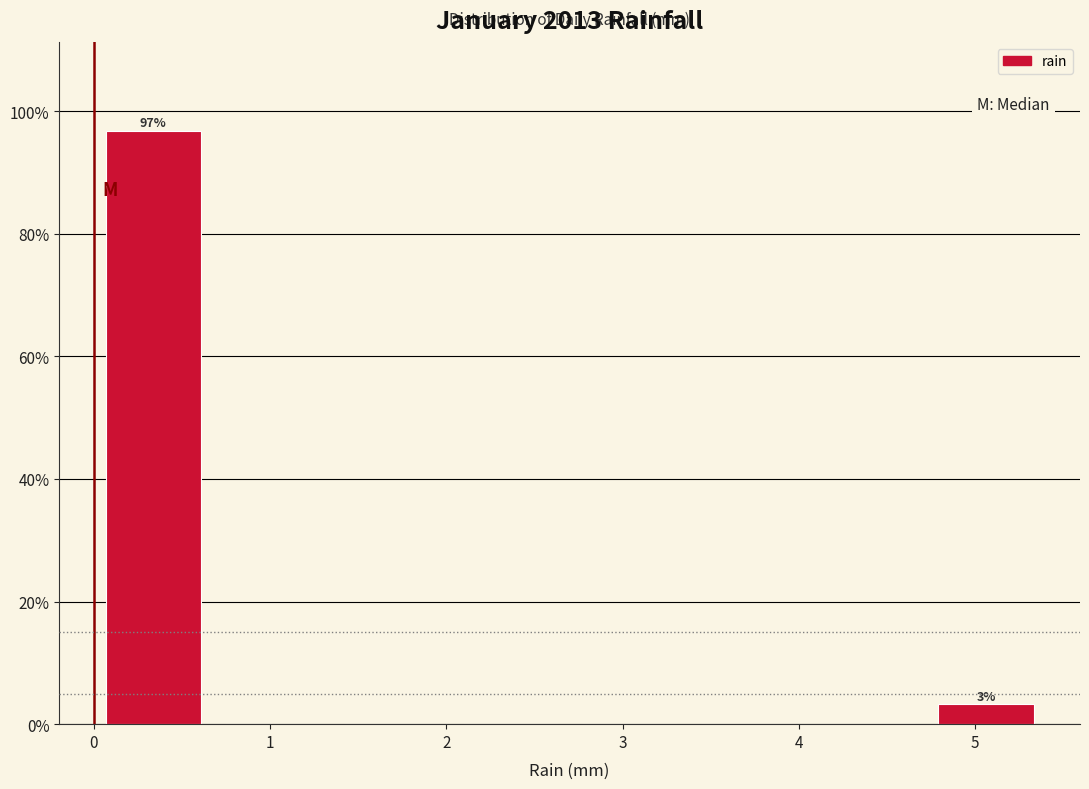

Which range on the x-axis has the tallest bar?

0.0 to 0.7